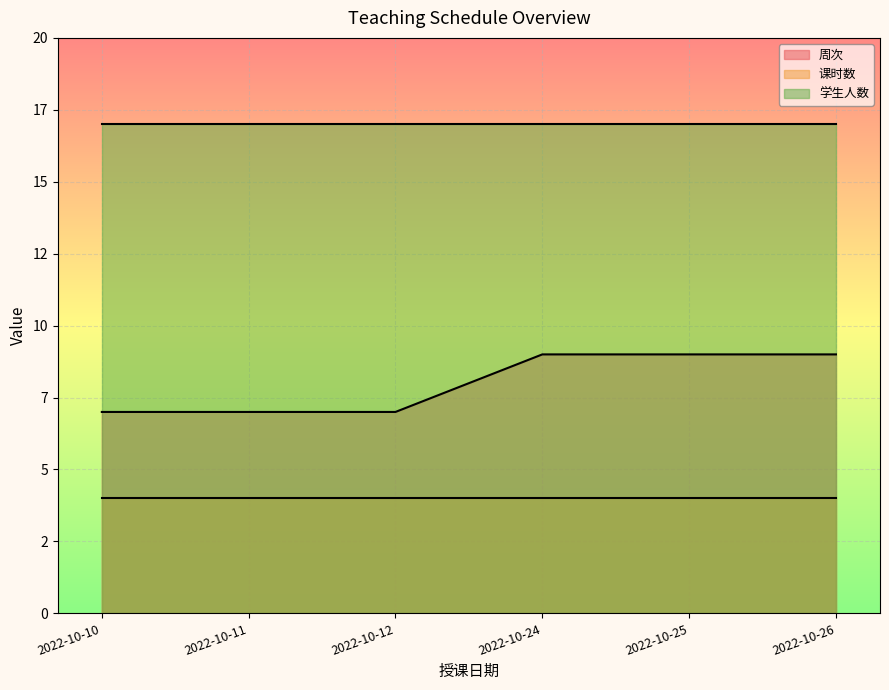

What value does the 周次 series have at 2022-10-12?

7